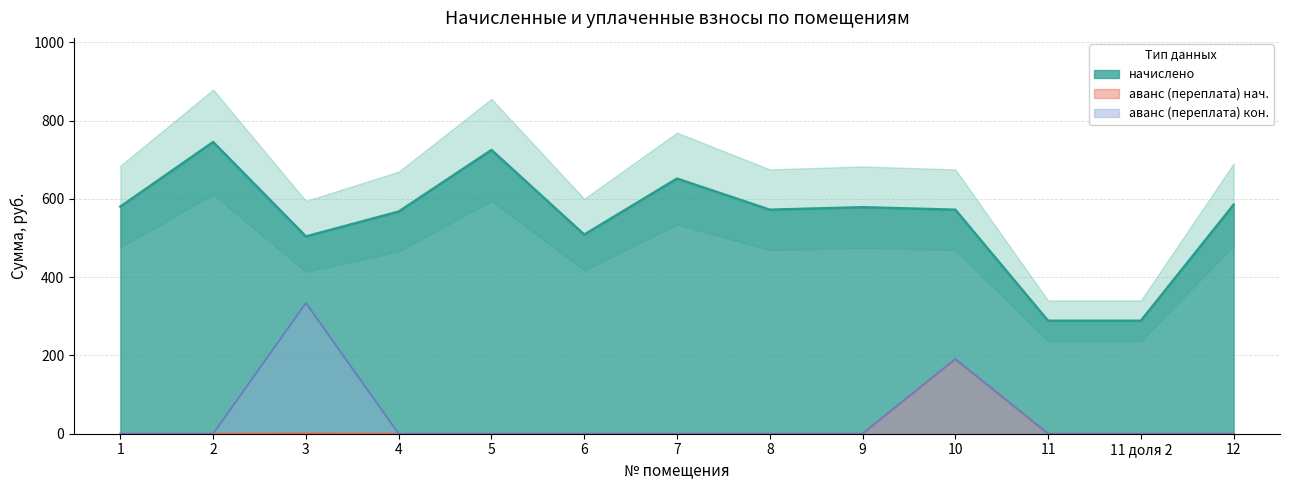

What is the lowest value of the начислено series?

288.6